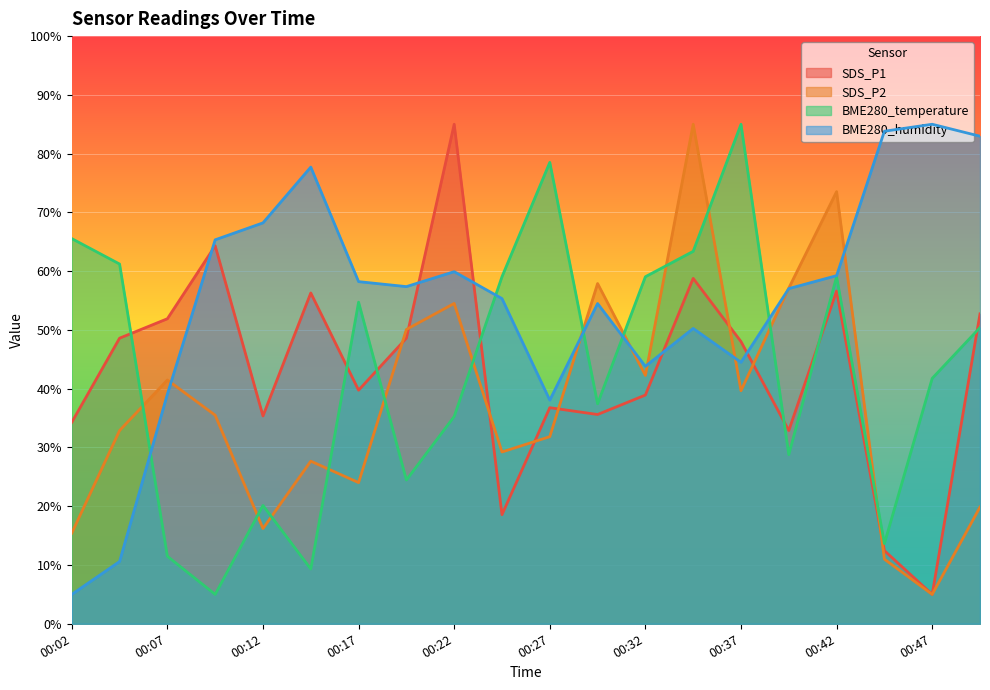

What is the spread (max minus min) of values at 00:24?

40.5